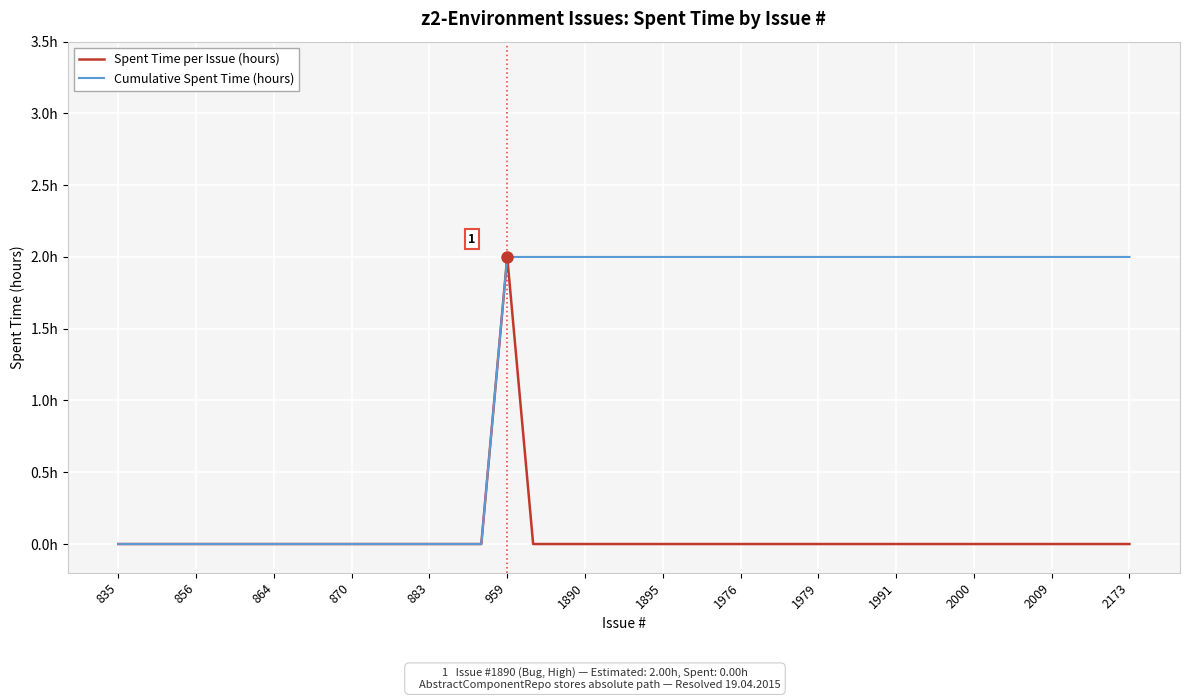

Is this an area chart (filled region under the line)?

No